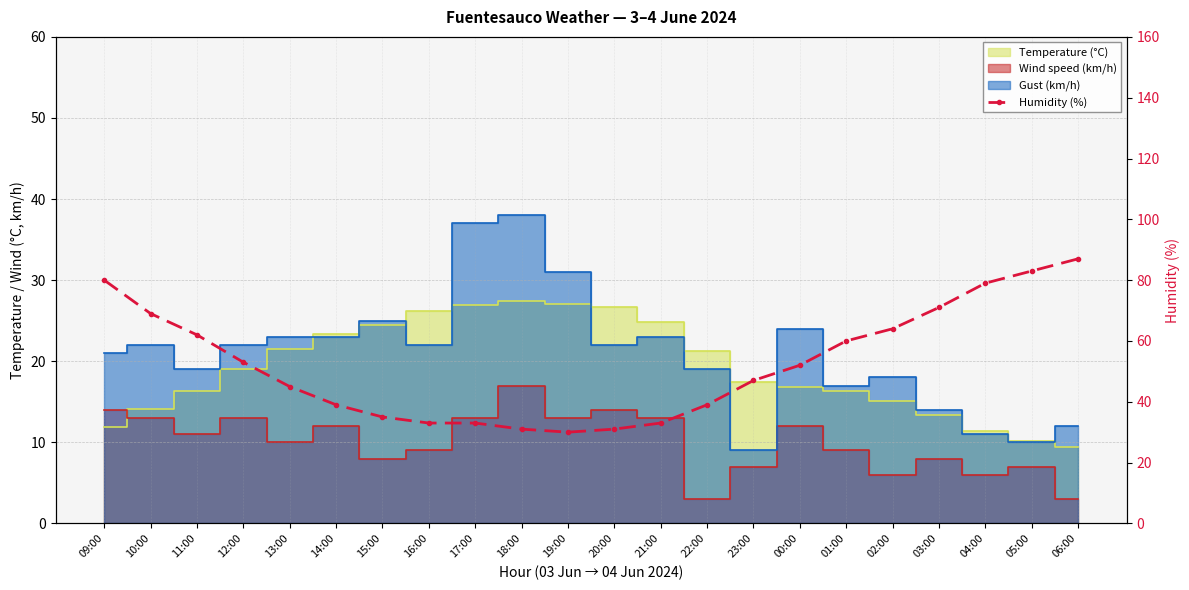

What is the average value?

53